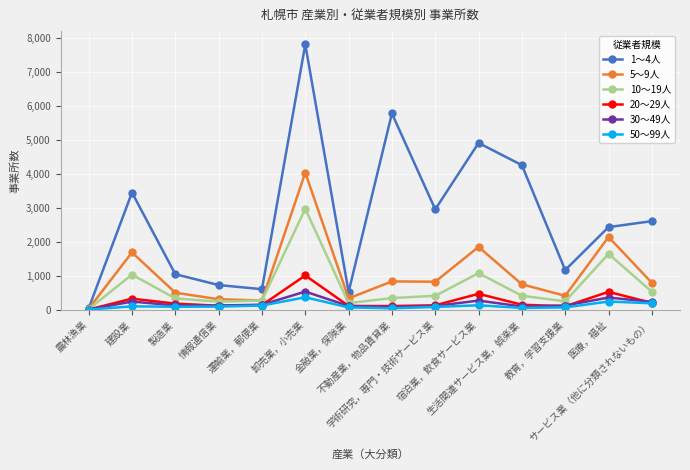

Where is 10～19人 nearest to the value 1496?

医療，福祉